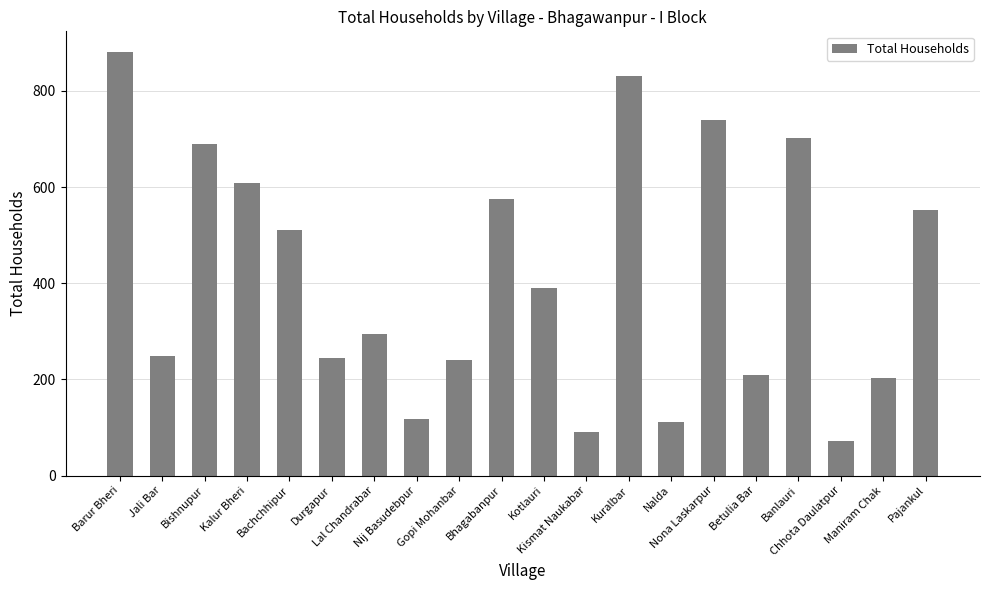

What is the difference between the values at Maniram Chak and Bachchhipur?

308